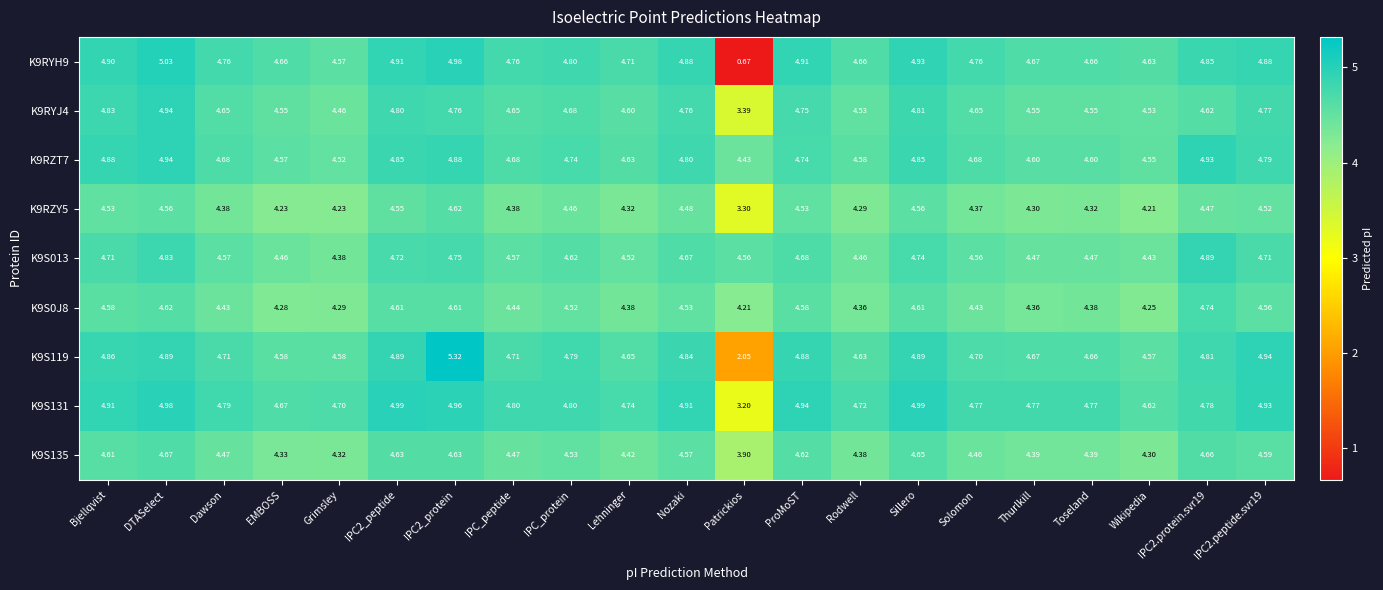

Where is K9RYH9 nearest to the value 2?

Patrickios